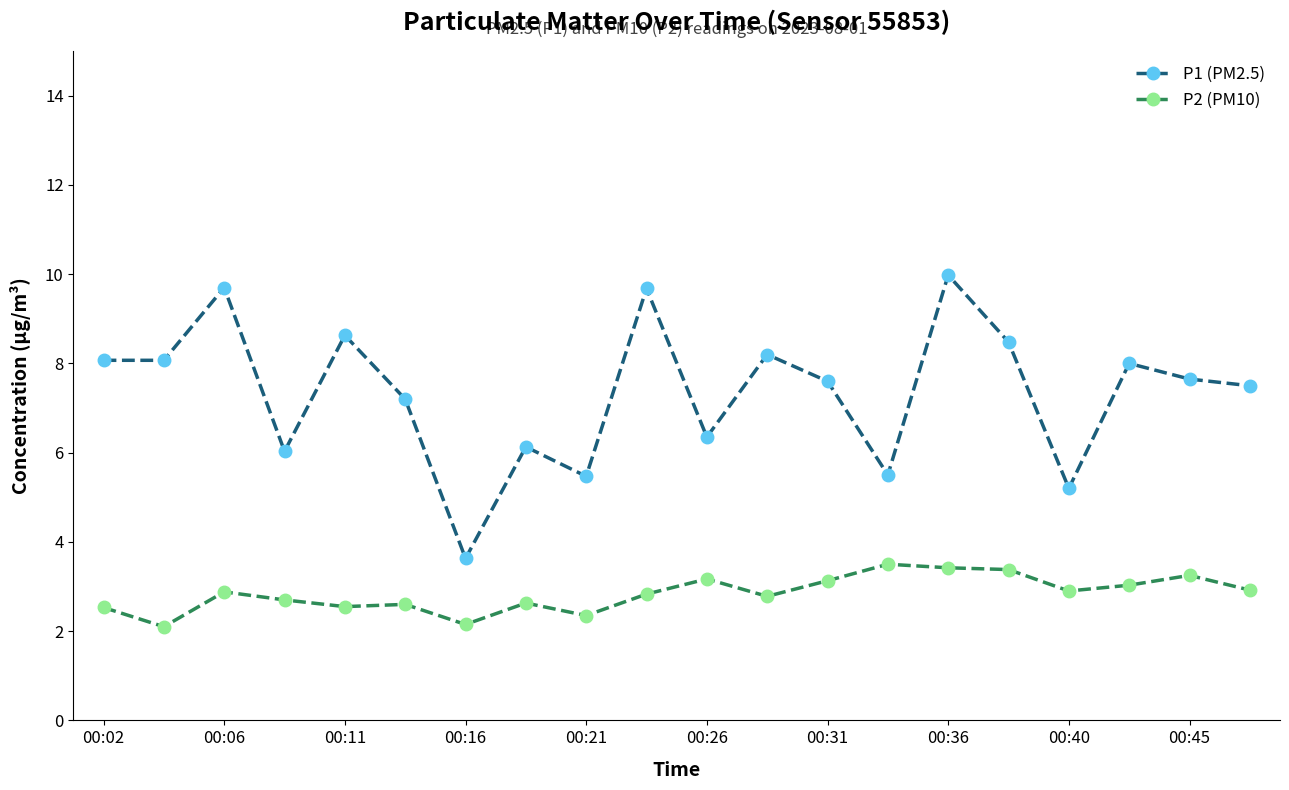

True or false: P2 (PM10) has more than 0 points higher than both neighbors.

True